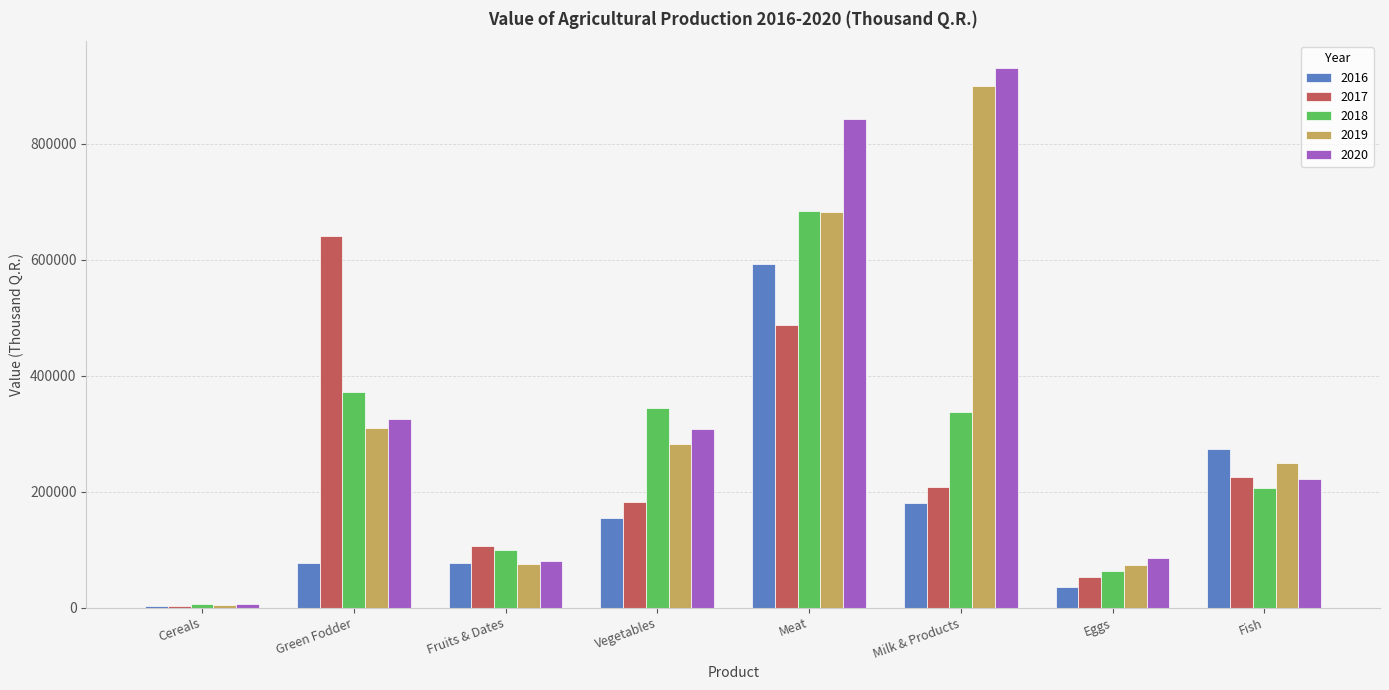

What is the spread (max minus min) of values at Meat?

354150.0